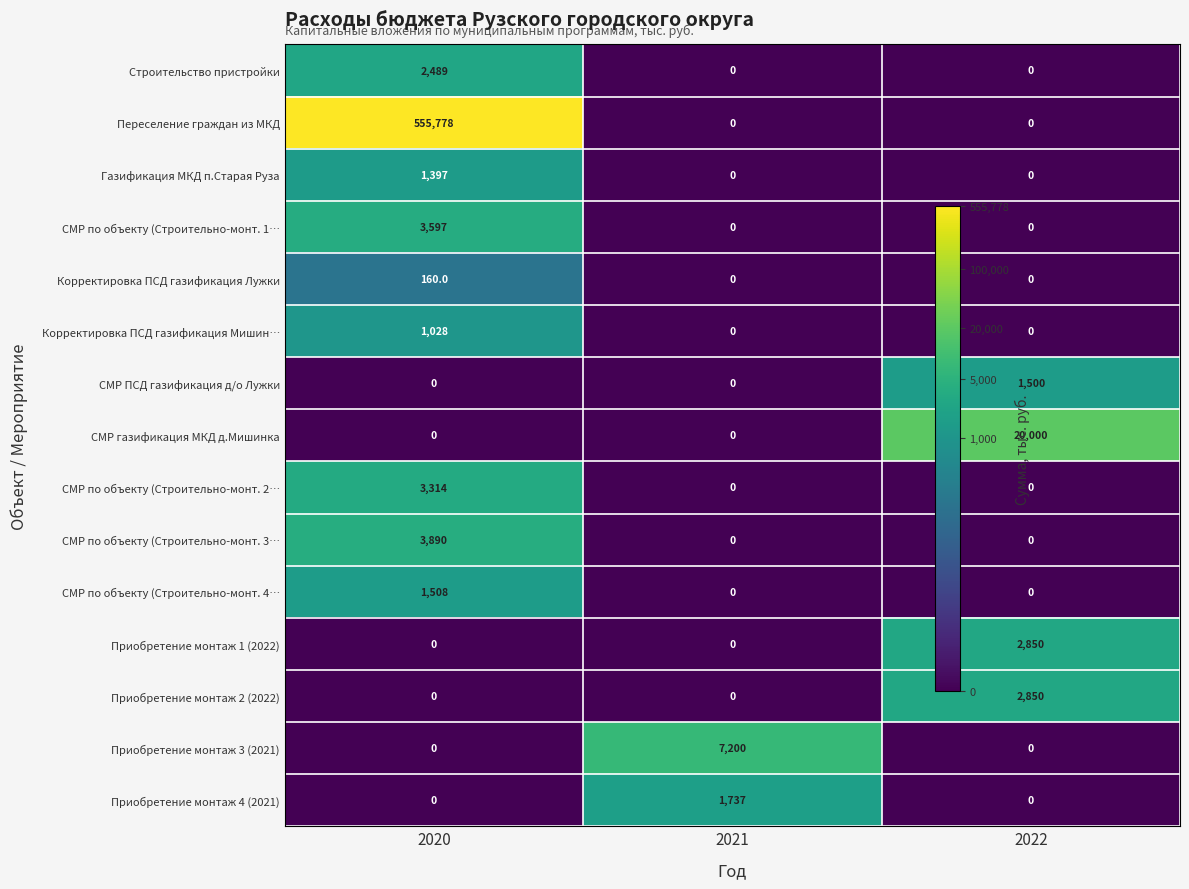

Which series changed the most between 2020 and 2021?

Переселение граждан из МКД